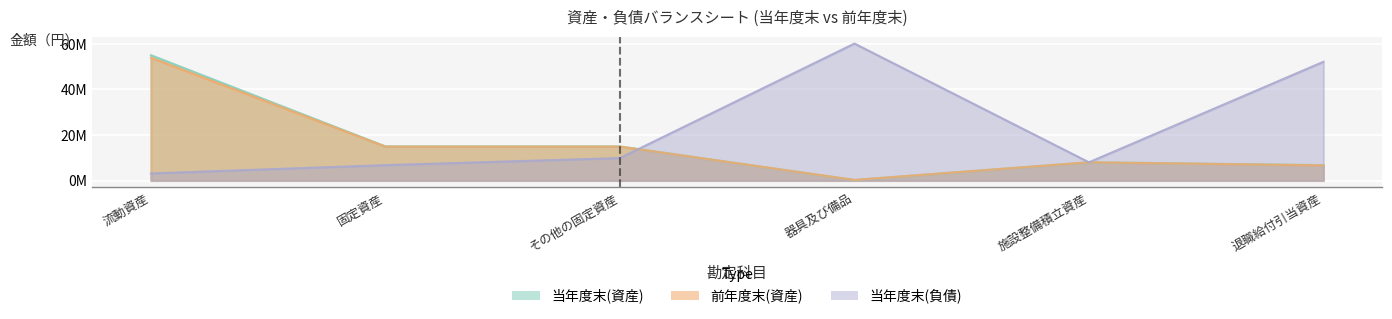

Where does the 前年度末(資産) series first go above 14906470?

流動資産